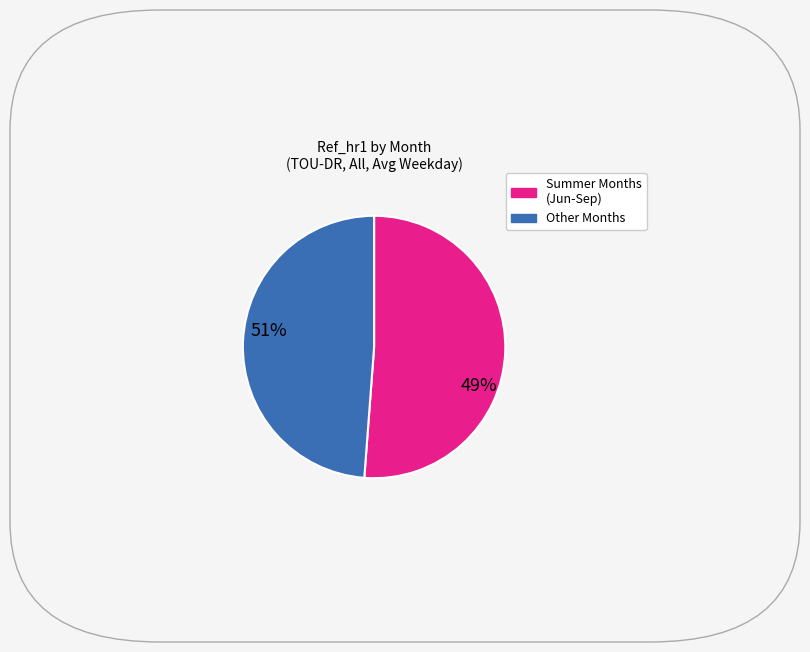

How many slices are in this pie chart?

2